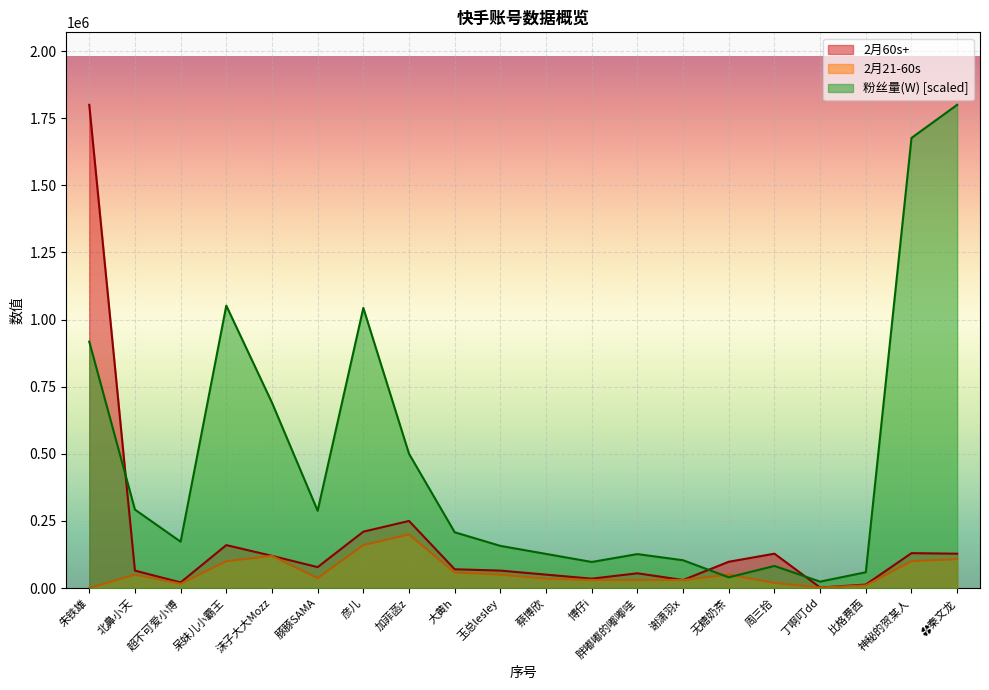

True or false: 2月21-60s has more than 0 points higher than both neighbors.

True